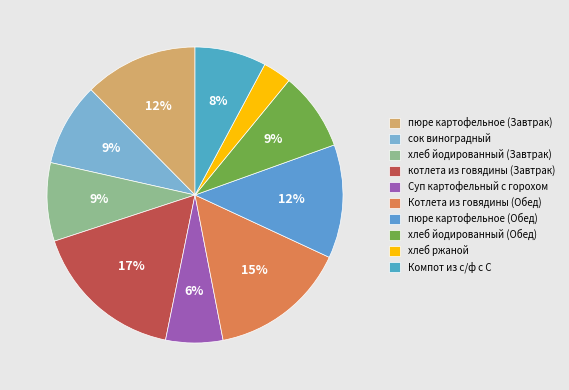

How many segments does this pie chart have?

10